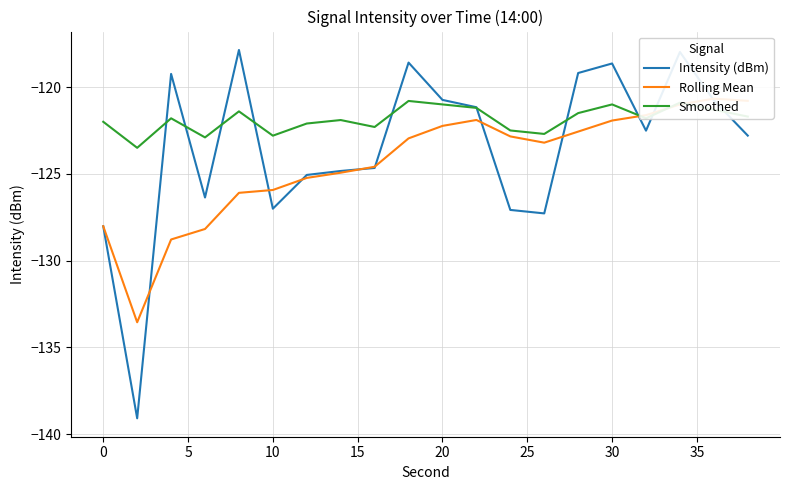

The Smoothed series shows -122.8 at 10. True or false?

True